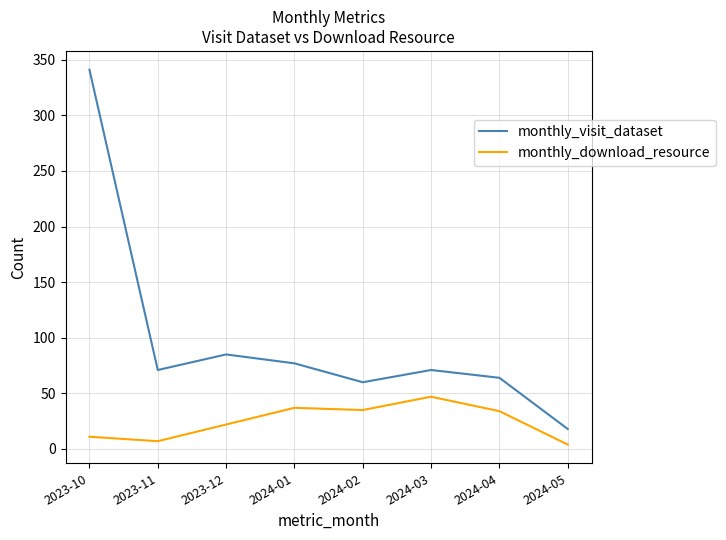

How many categories are shown in the chart?

8